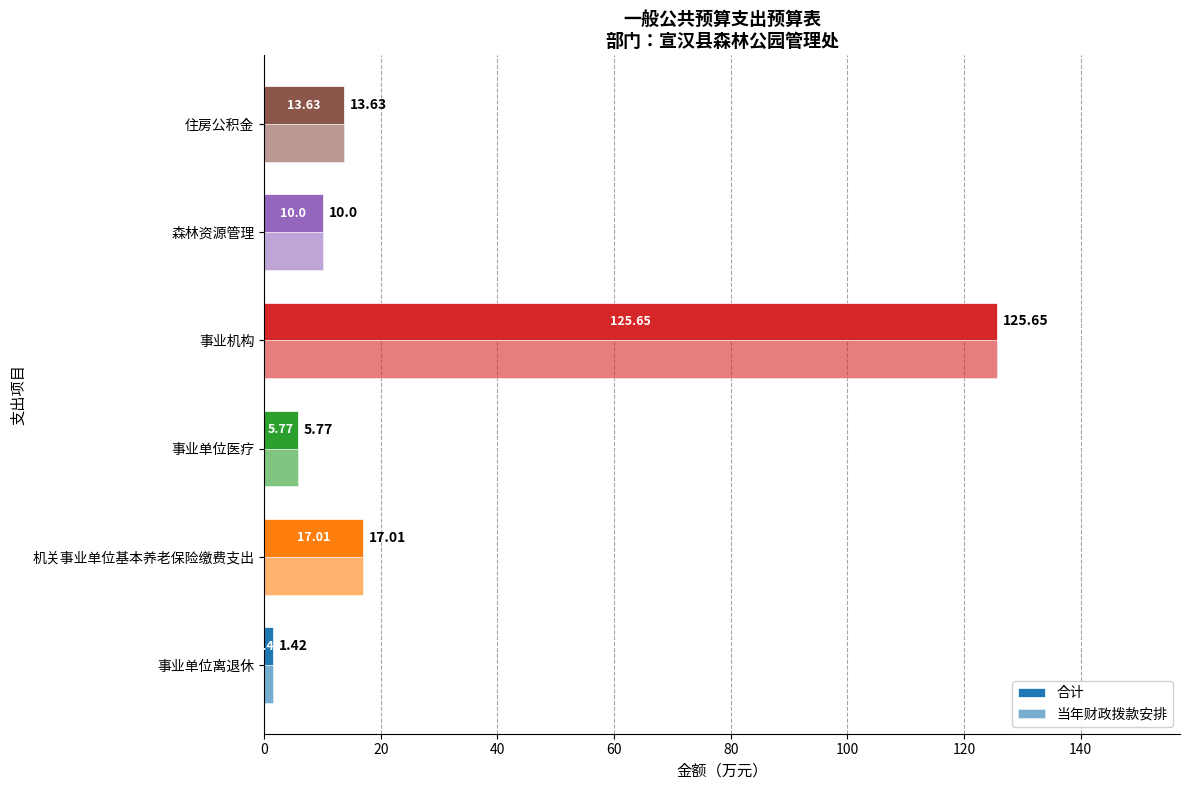

How many values in the 合计 series exceed 13?

3